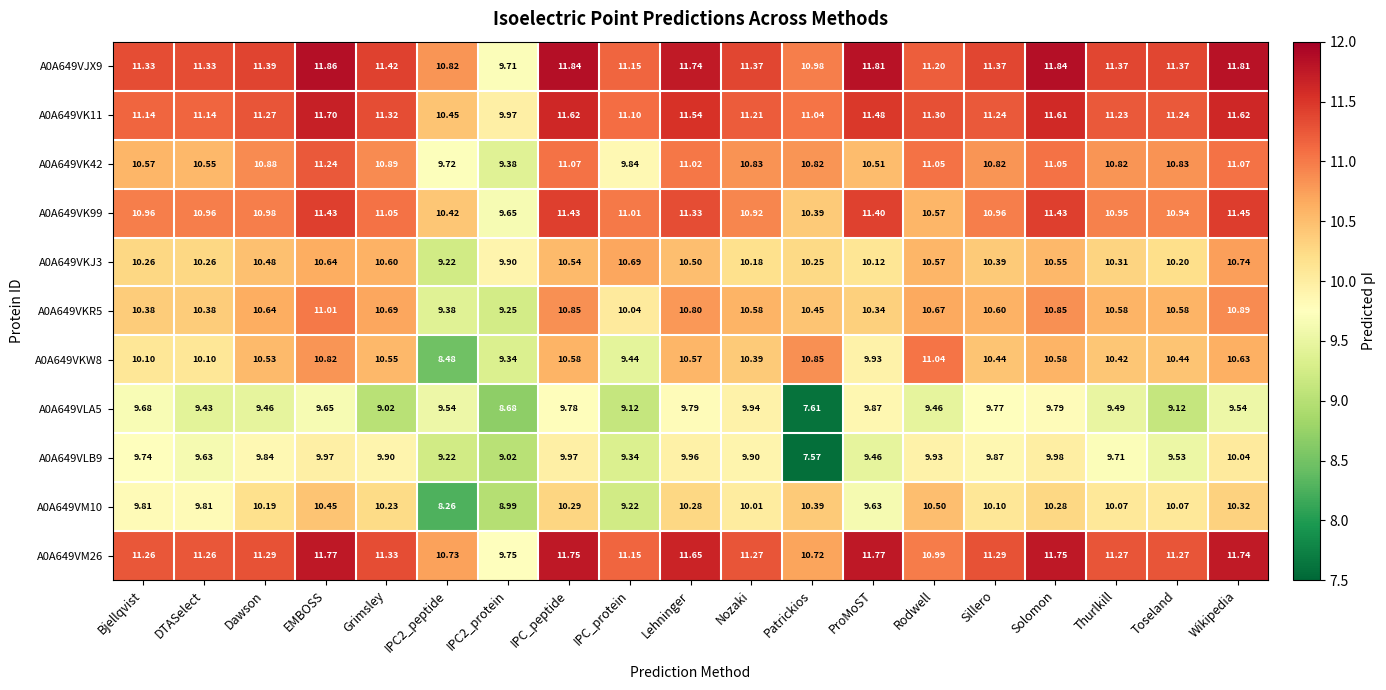

Is the value of A0A649VKW8 at Rodwell greater than the value of A0A649VM26 at Patrickios?

Yes